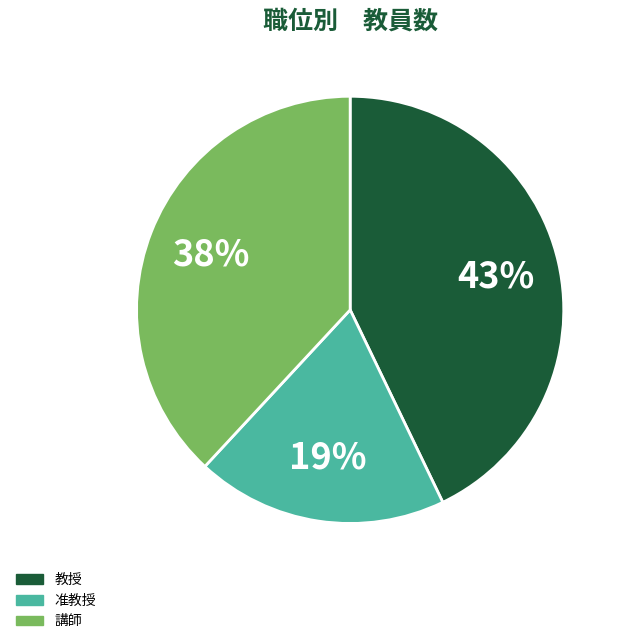

How many slices are in this pie chart?

3